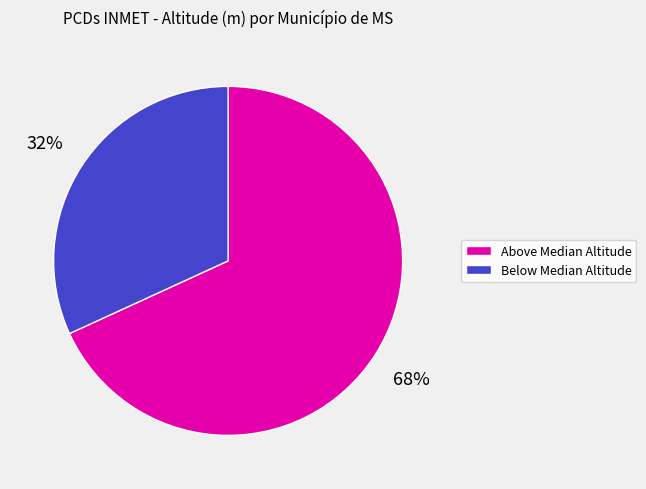

To the nearest percent, what is the difference between the largest and smallest slice percentages?

36%